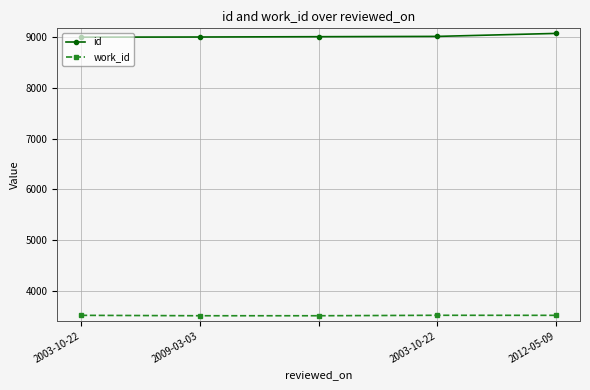

What is the minimum value shown in the chart?

3506